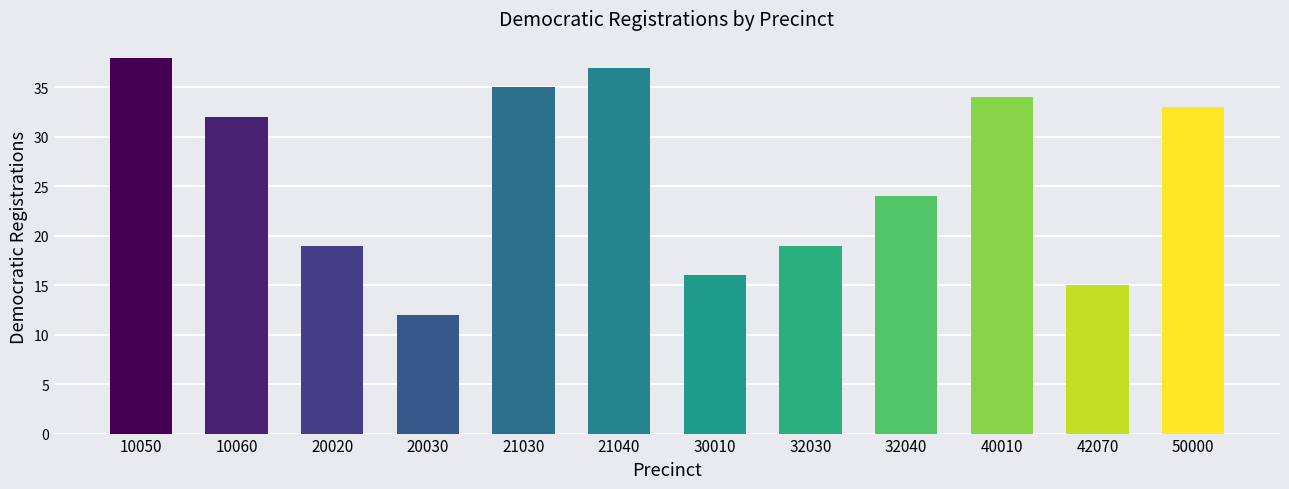

What is the minimum value shown in the chart?

12